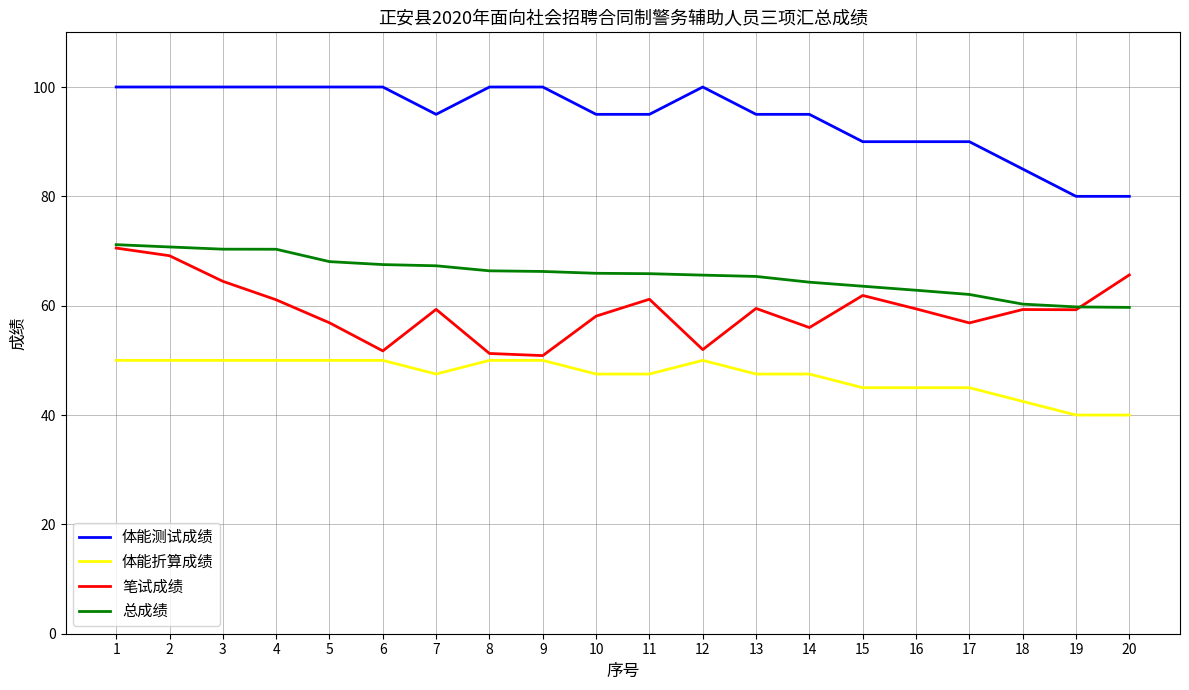

What value does the 笔试成绩 series have at 13?

59.5